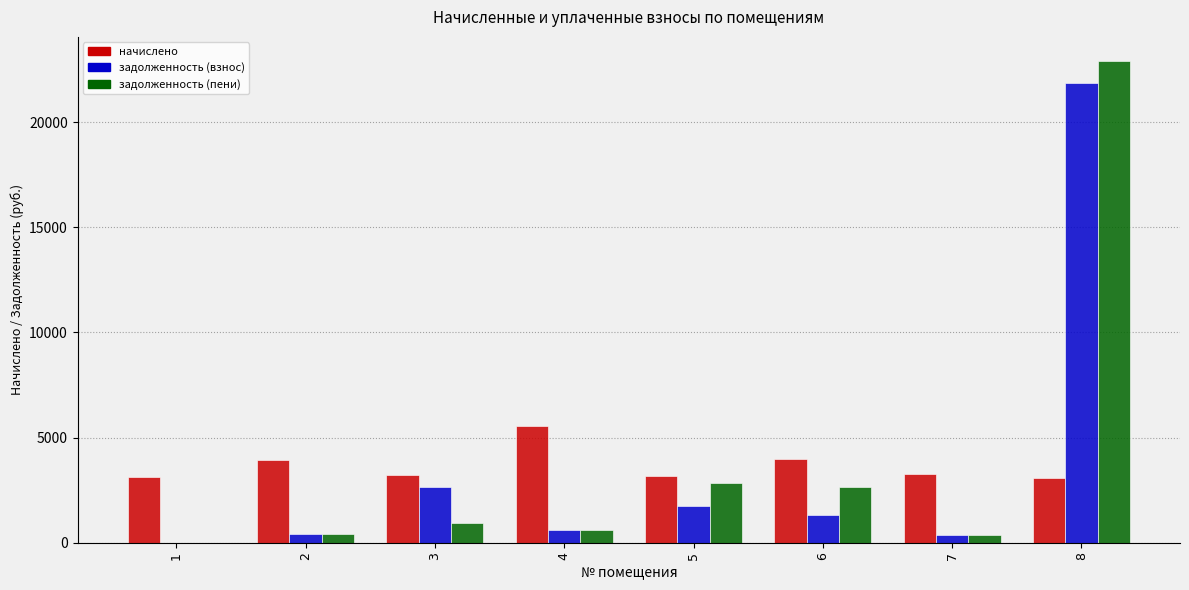

At which label does начислено first exceed 3283?

2